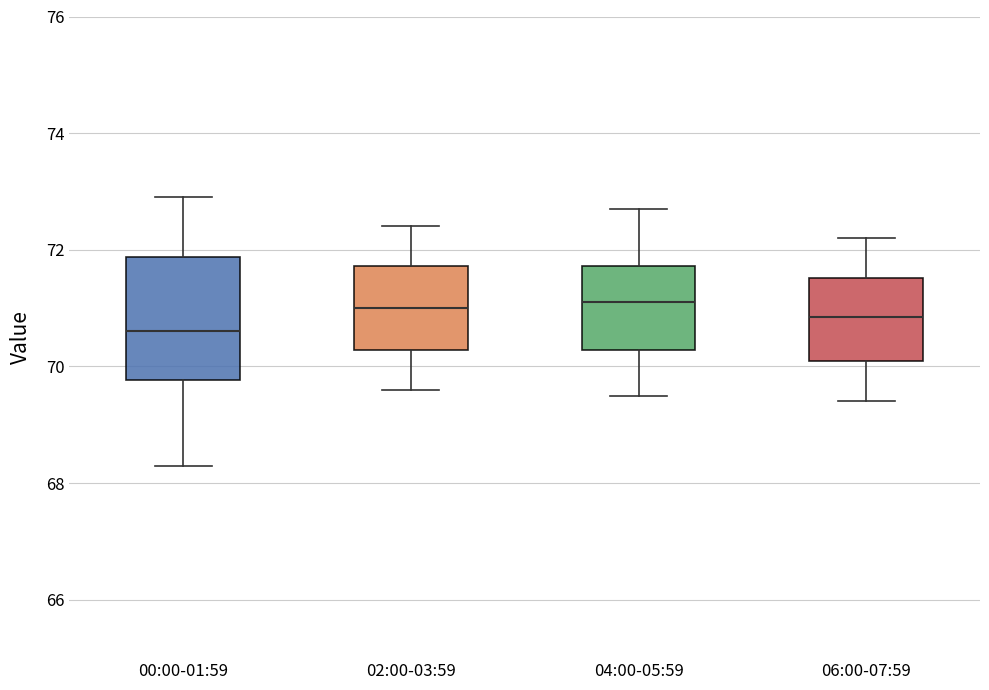

Where does the upper whisker of the box for 06:00-07:59 end on the y-axis? The values are not printed on the chart, so give them approximately, as read against the axis.

72.2